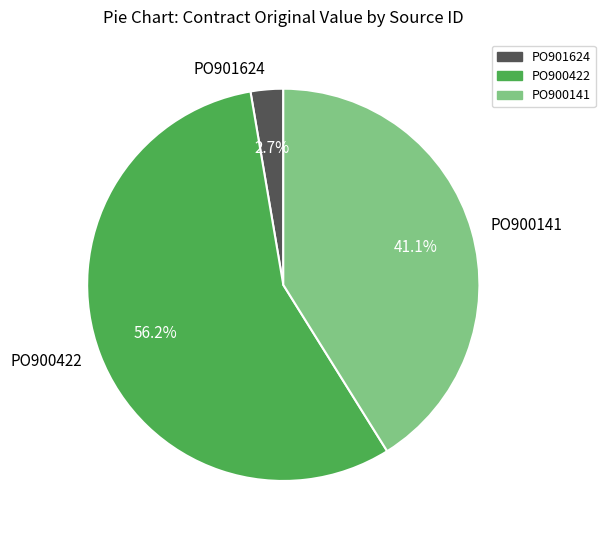

To the nearest percent, what is the average slice percentage?

33%